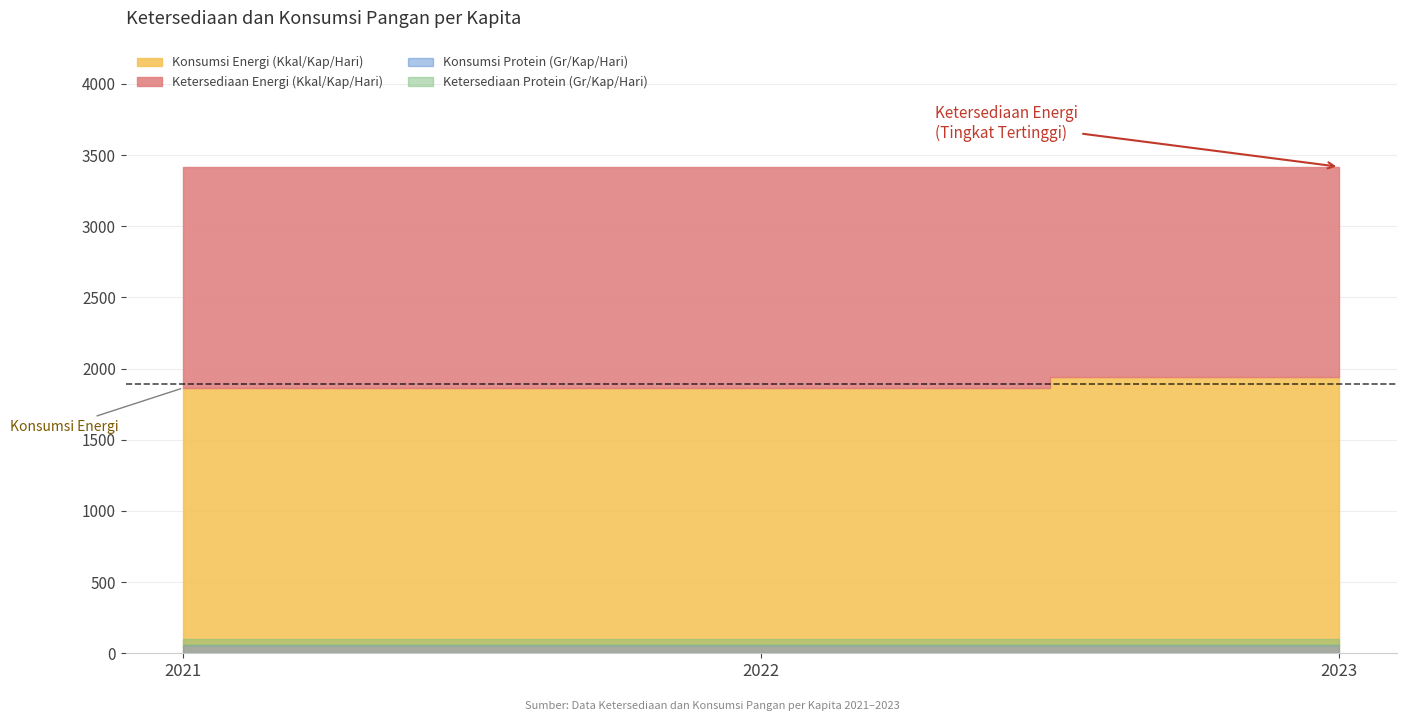

Does the chart have visible grid lines?

Yes